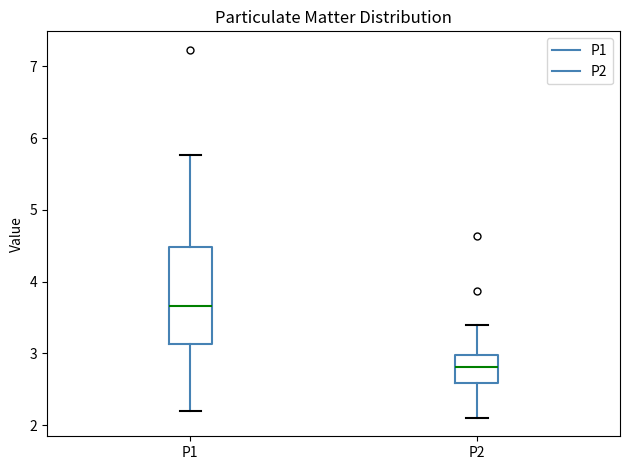

Which box's median line is the highest?

P1